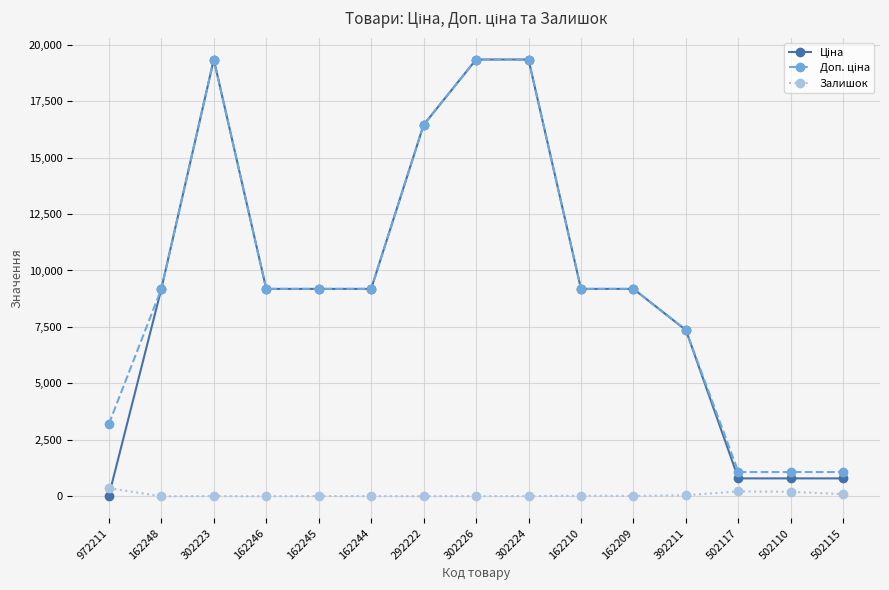

What is the label of the 4th point from the left?

162246